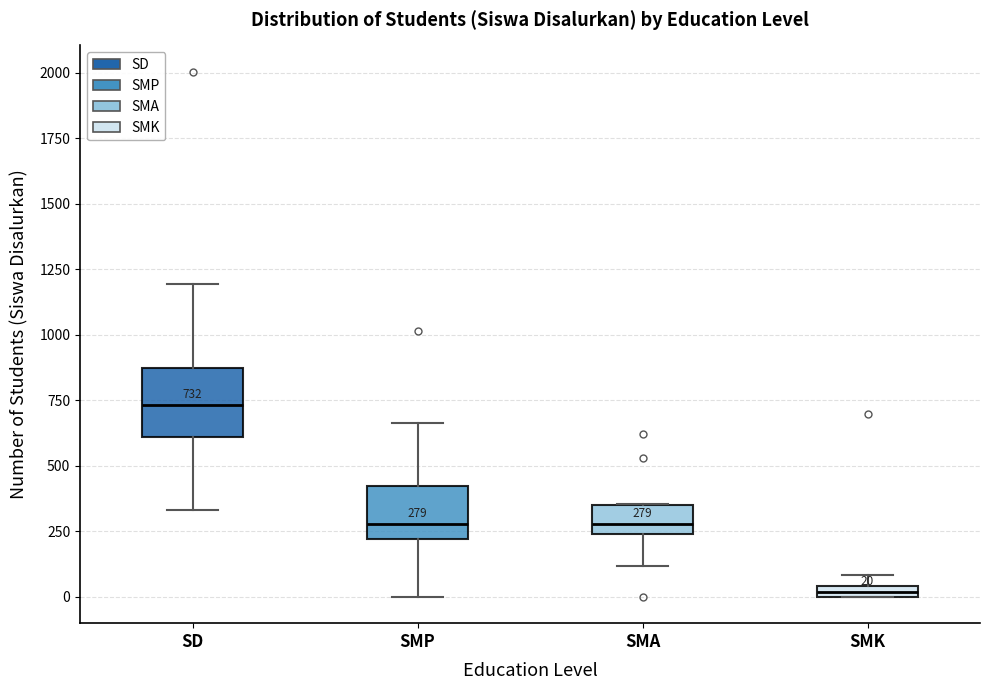

Which box has the lowest median line?

SMK